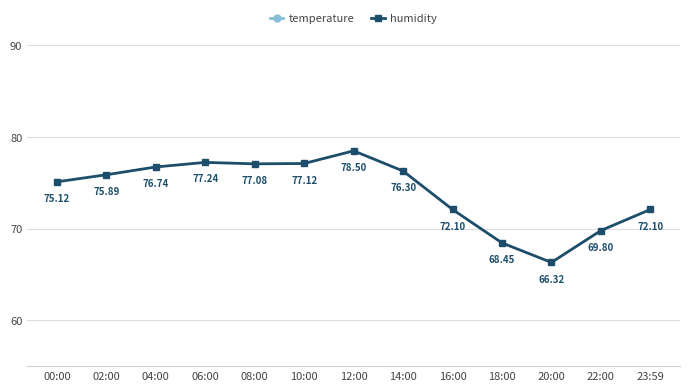

What is the approximate value of temperature at 06:00?

16.4